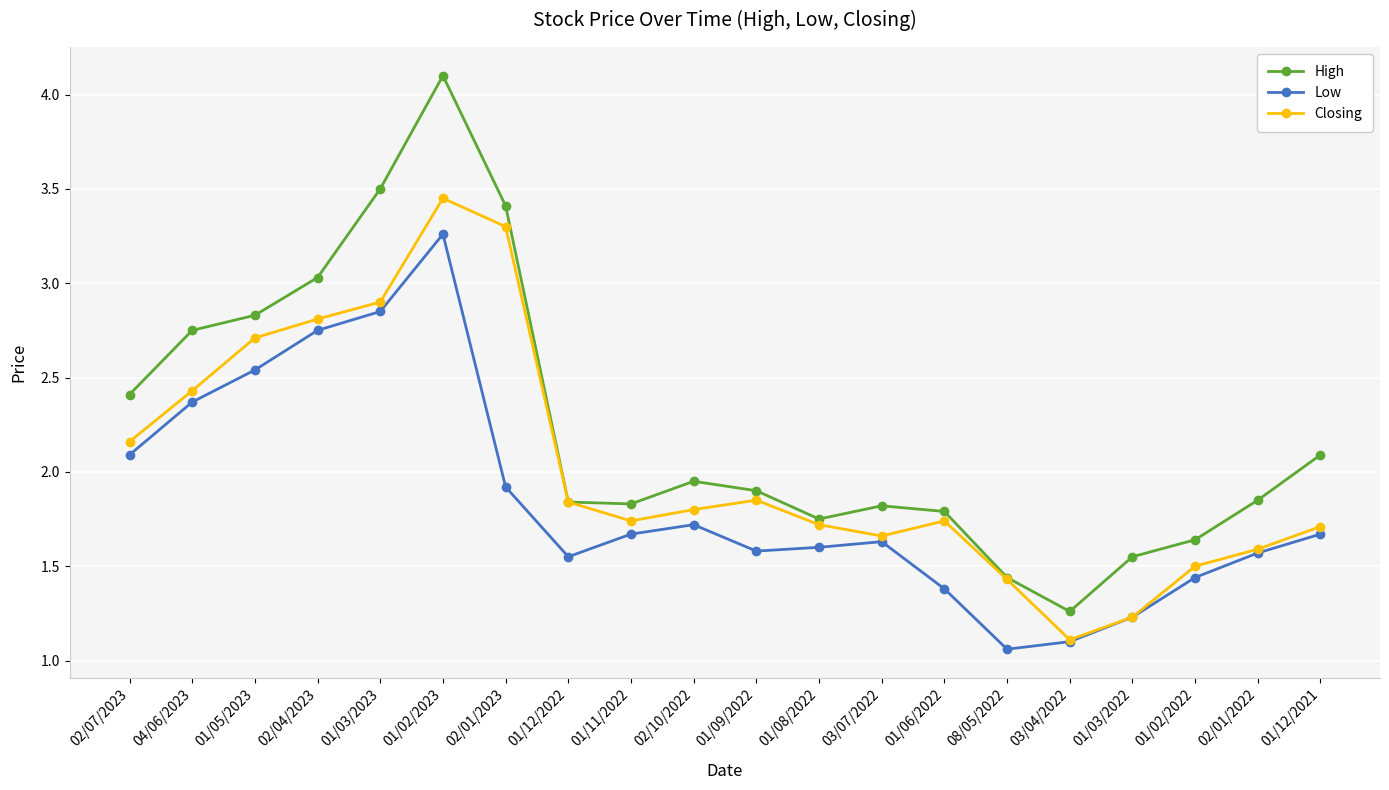

The High series shows 1.2 at 02/01/2022. True or false?

False